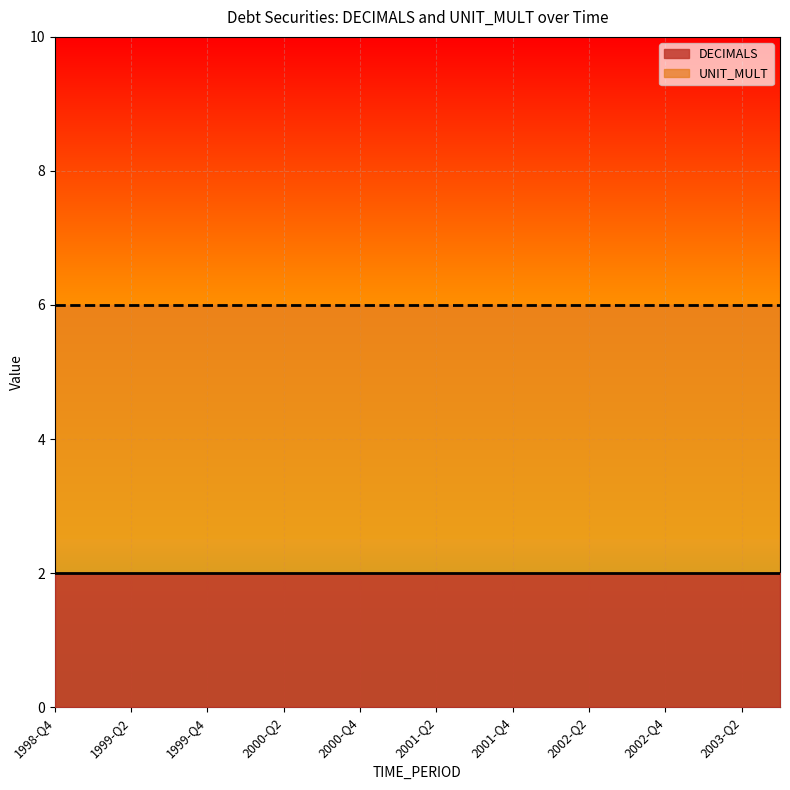

Does the chart display data point markers on the line(s)?

No